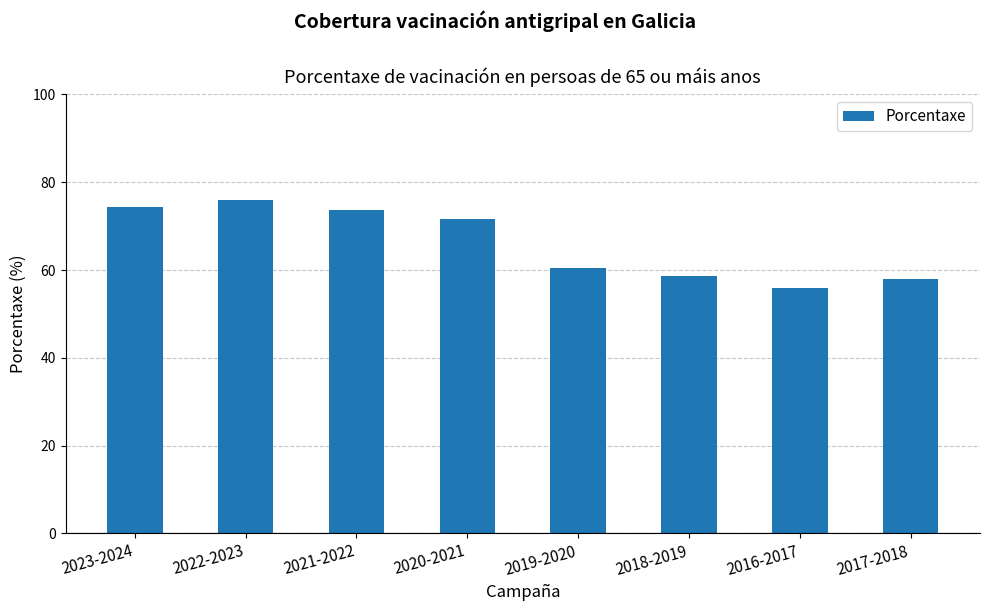

The chart shows a value of 46.0 at 2020-2021. True or false?

False